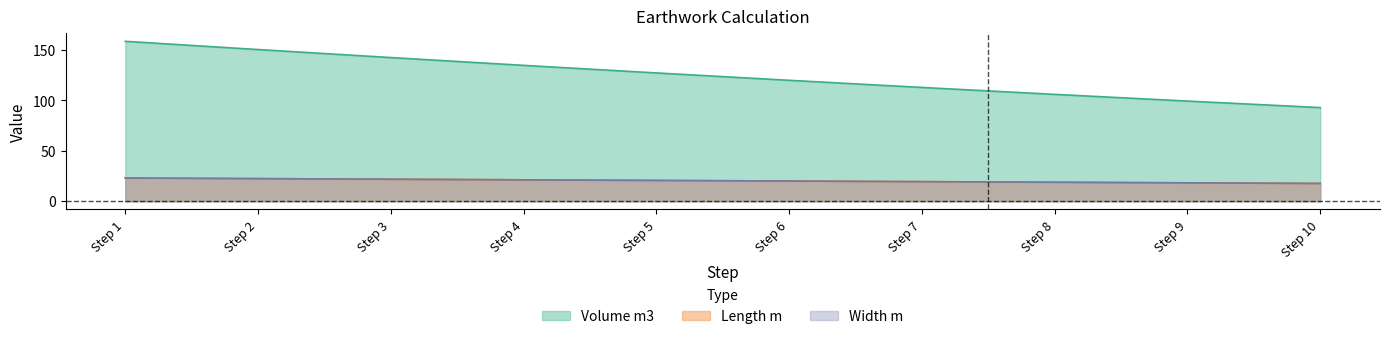

How many values in the Length m series are below 20?

5